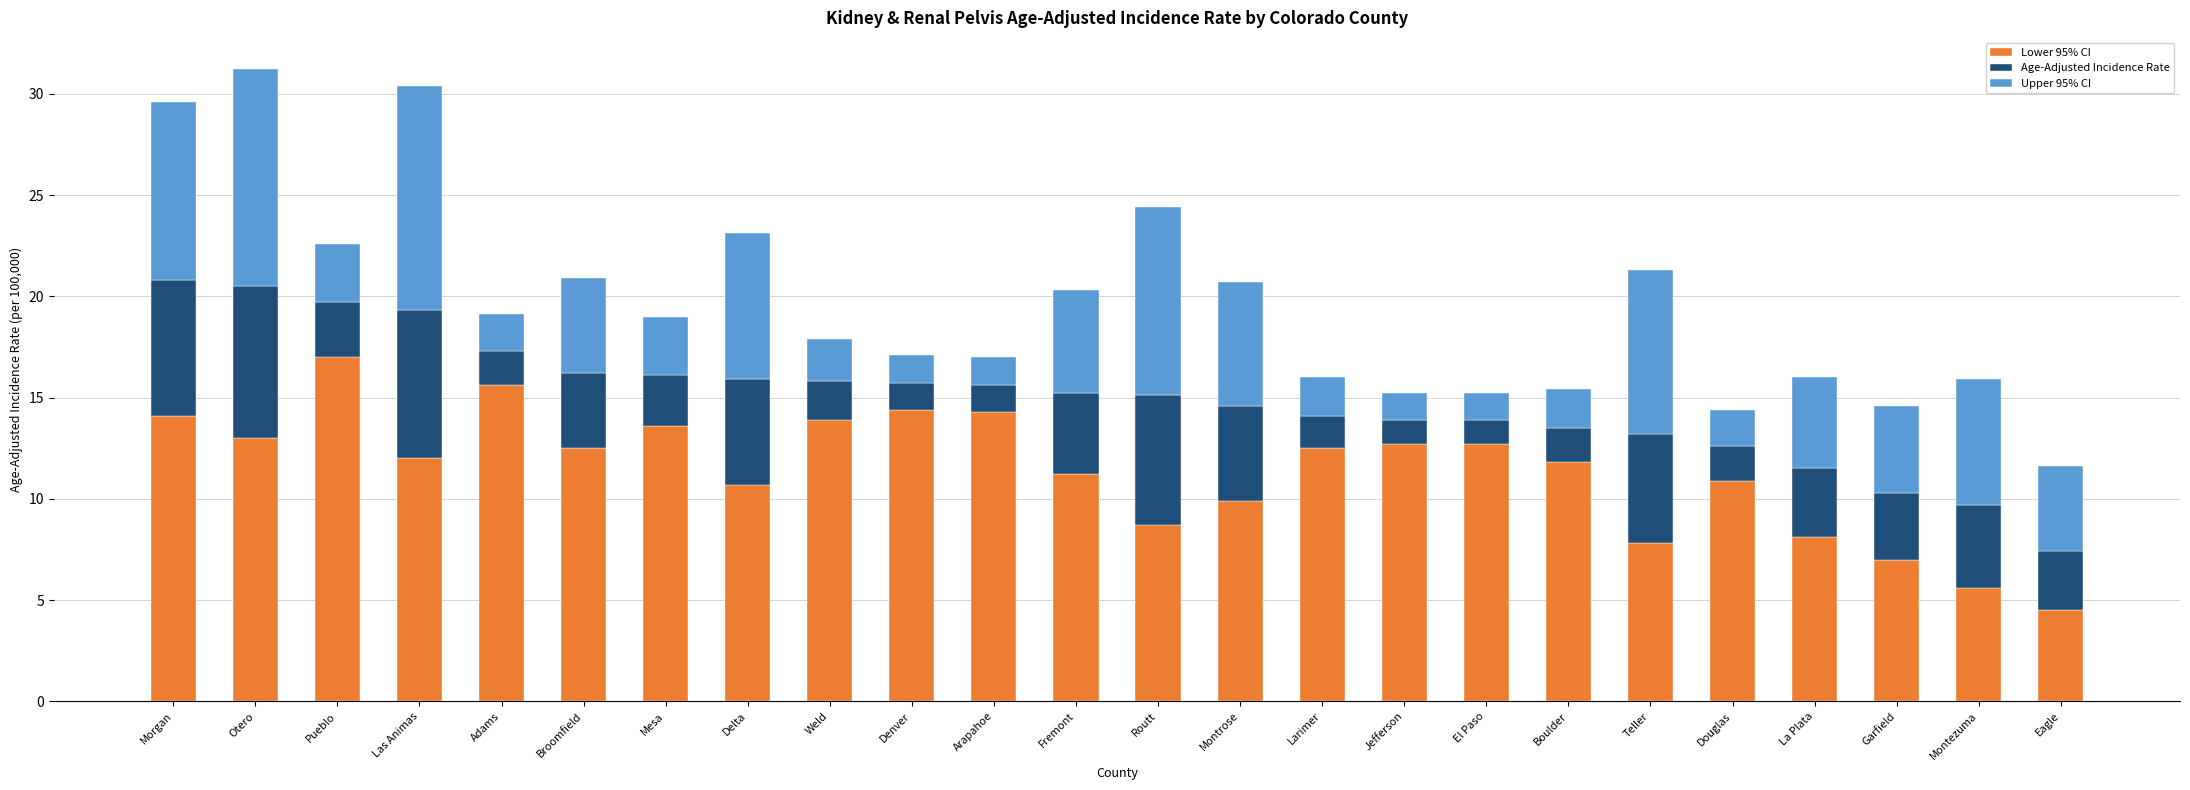

What is the difference between the second highest and minimum values in the Lower 95% CI series?

11.1